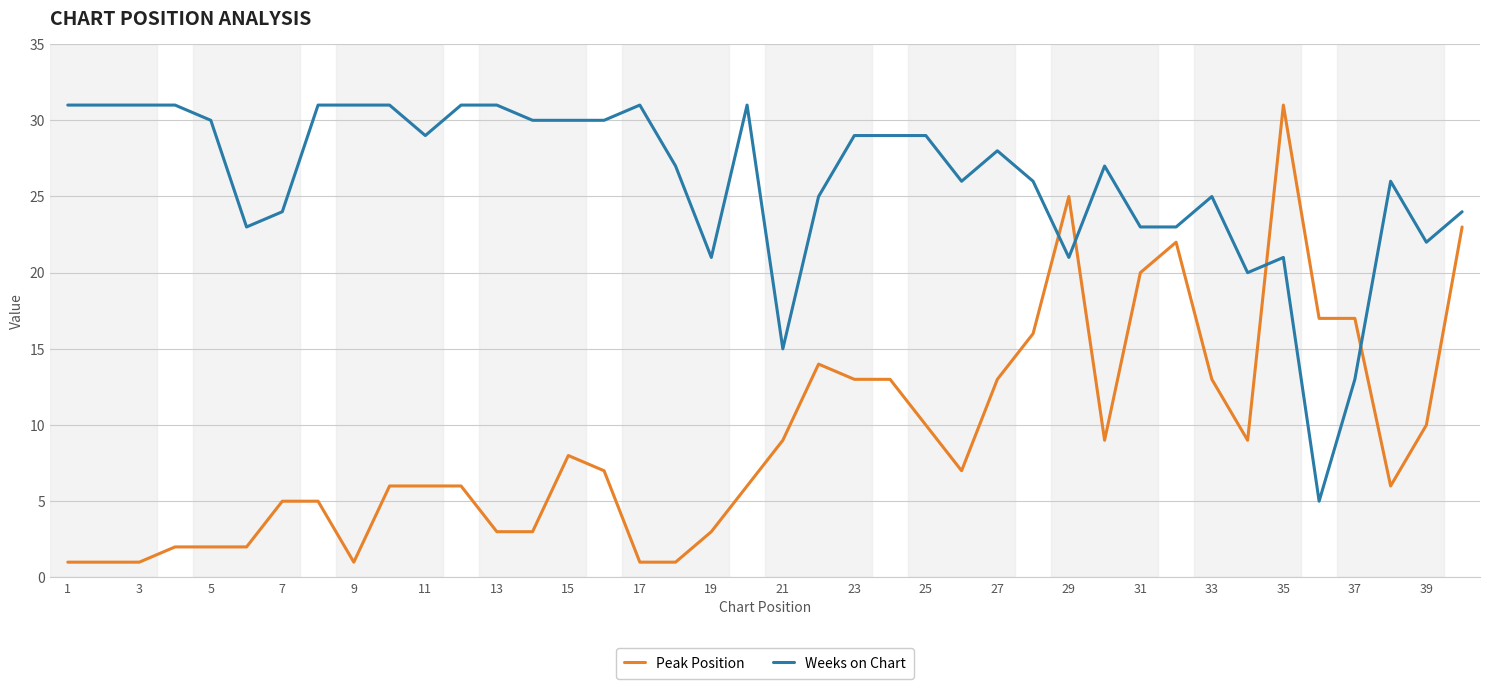

What is the minimum value shown in the chart?

1